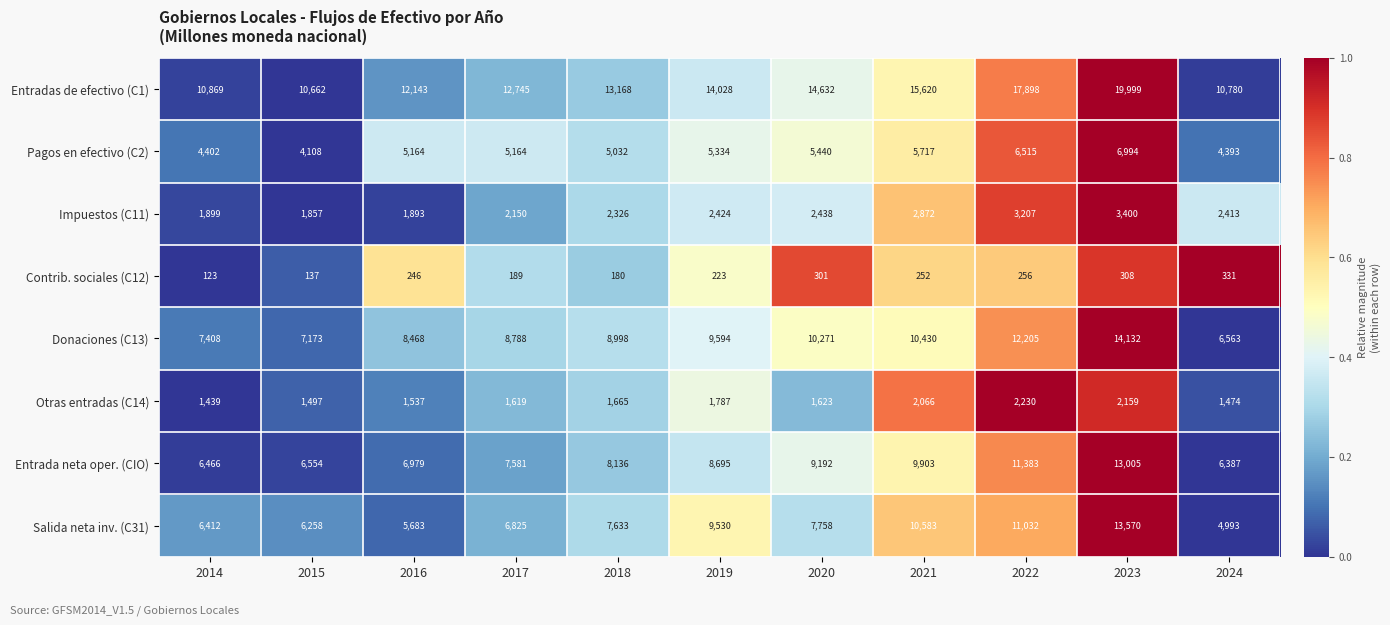

What is the sum of all Salida neta inv. (C31) values?

90277